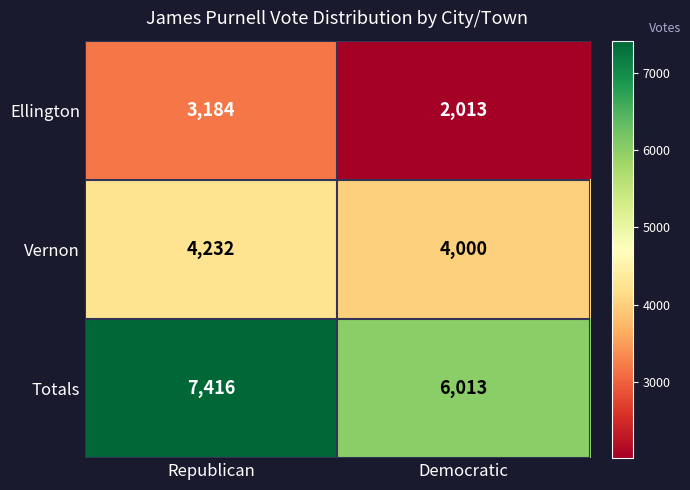

Is it true that Vernon equals 4000 at Democratic?

True